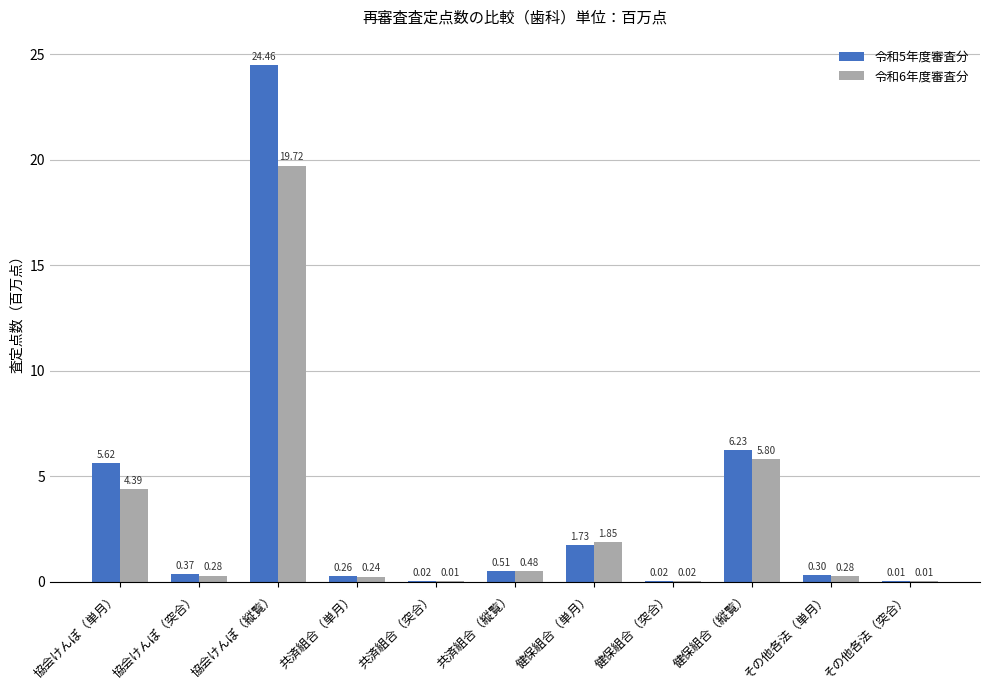

Is the value of 令和5年度審査分 at 共済組合（単月） greater than the value of 令和6年度審査分 at 健保組合（縦覧）?

No